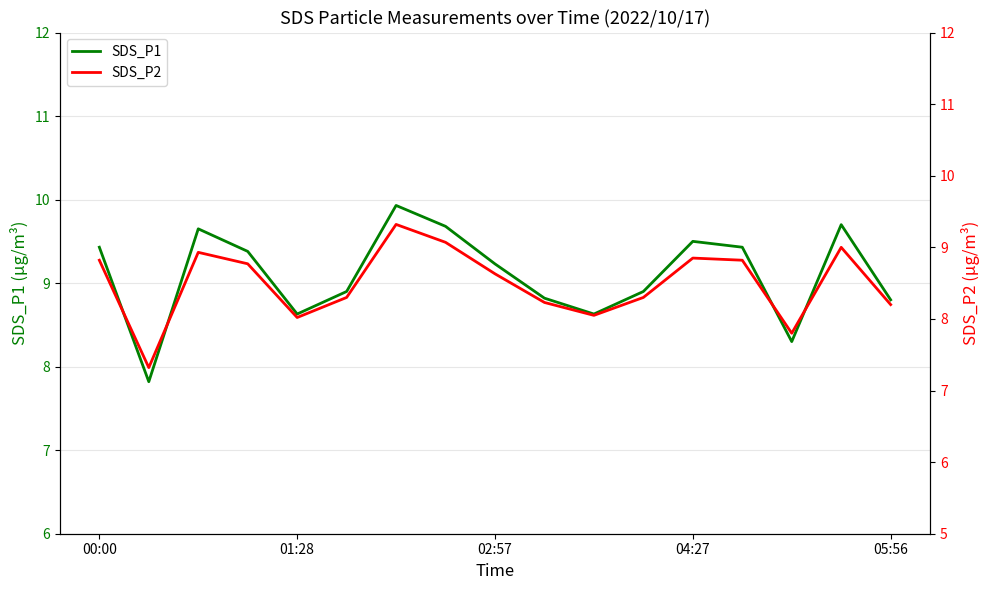

What is the highest value of the SDS_P1 series?

9.9